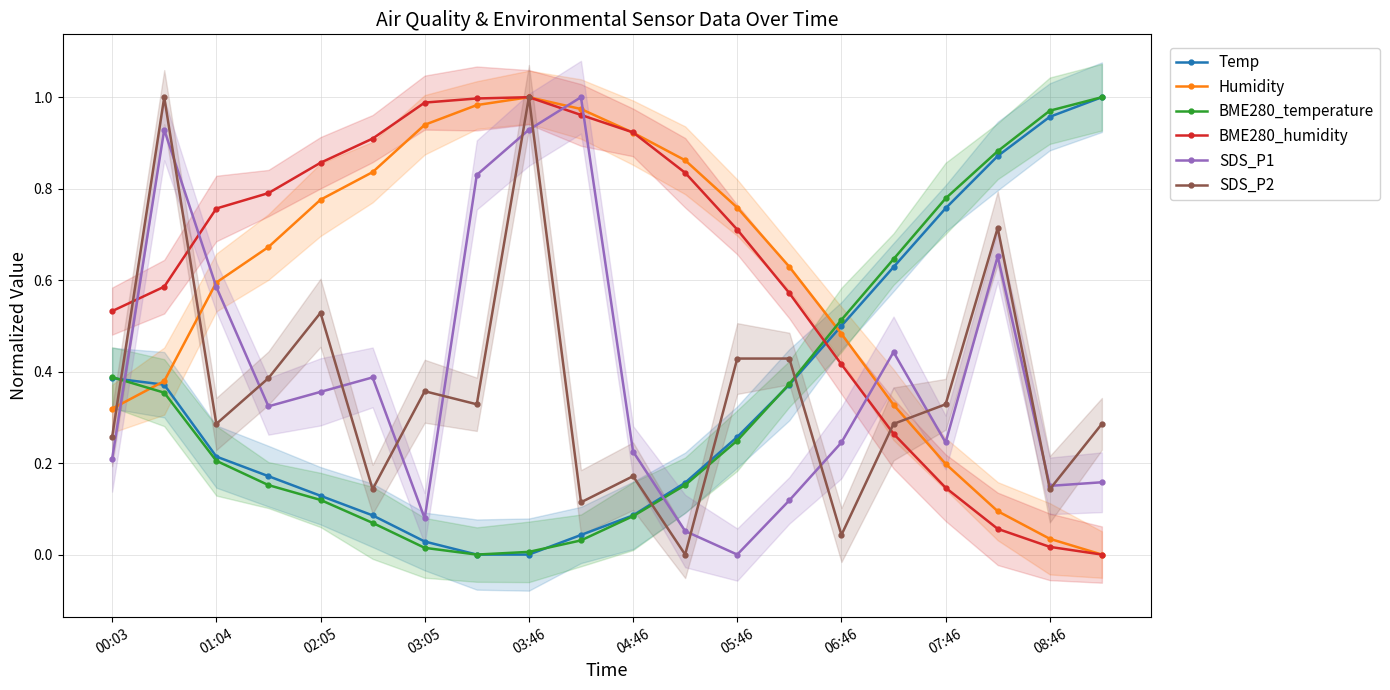

At 00:03, list the series in order from largest to smallest.

BME280_humidity, BME280_temperature, Temp, Humidity, SDS_P2, SDS_P1